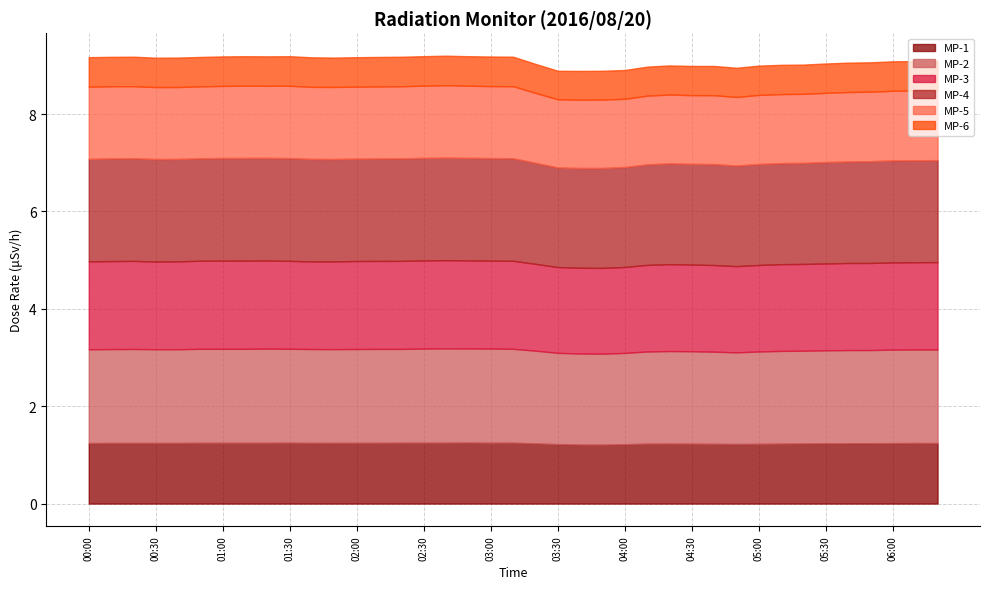

What is the total value across all series at 03:30?

8.9